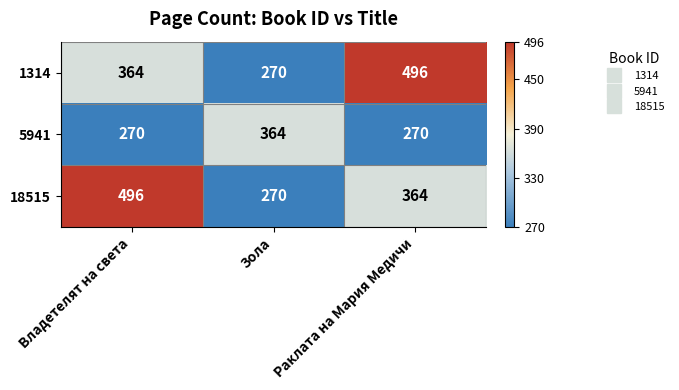

Count the number of data series in this chart.

3